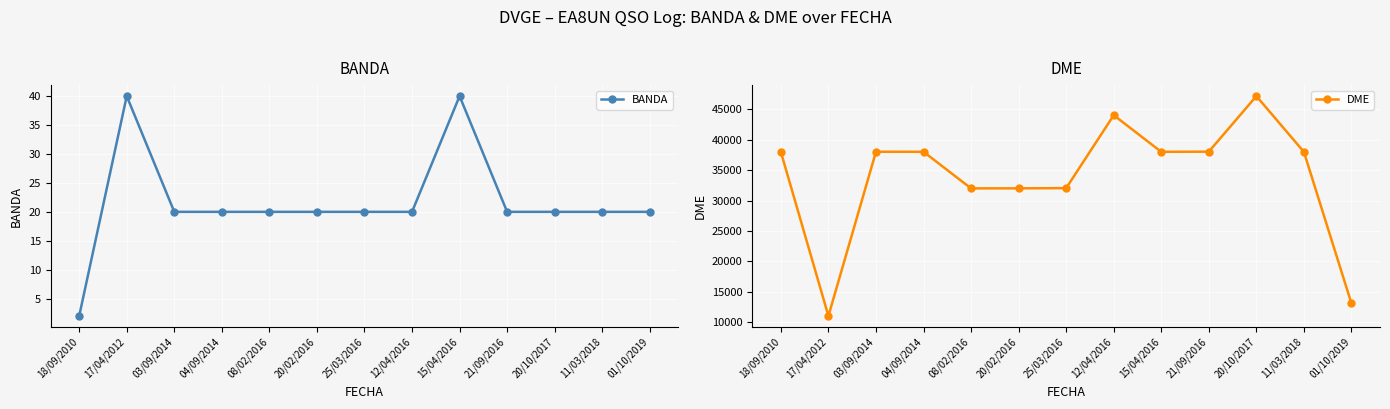

True or false: BANDA has more than 1 interior local peaks.

True